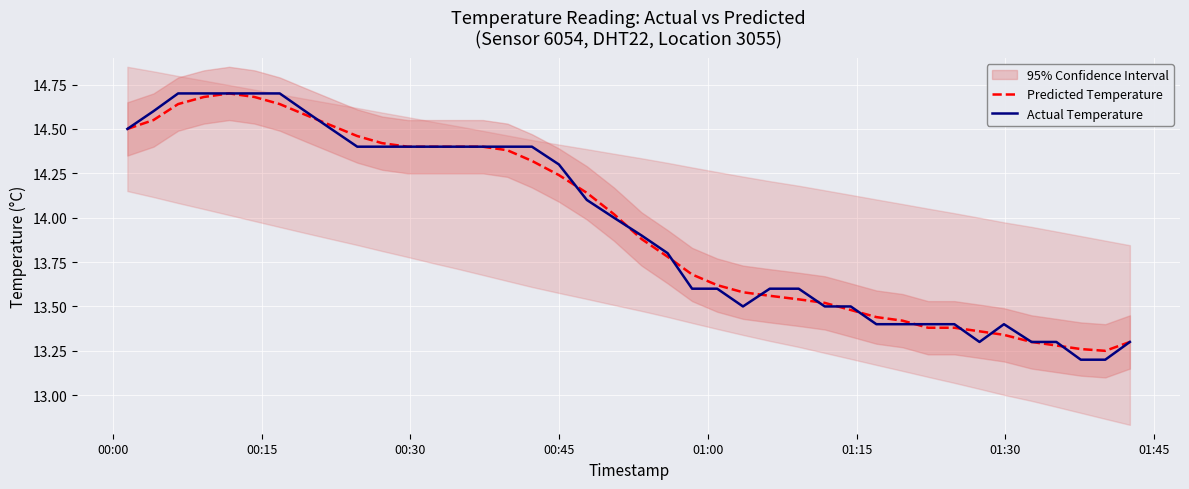

Which series has the widest spread of values?

Actual Temperature